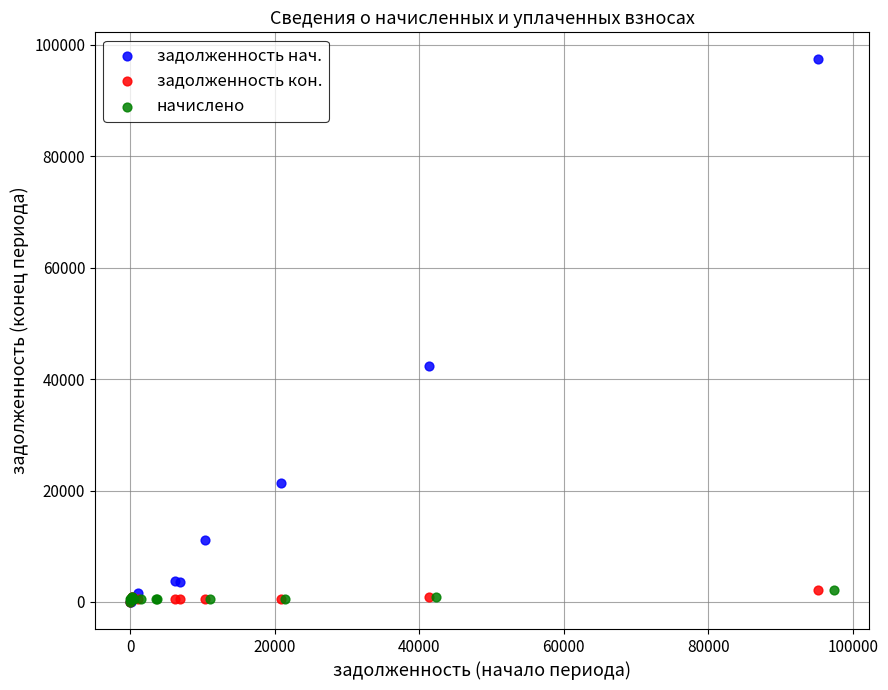

Which series has the largest Y range (max minus min)?

задолженность нач.